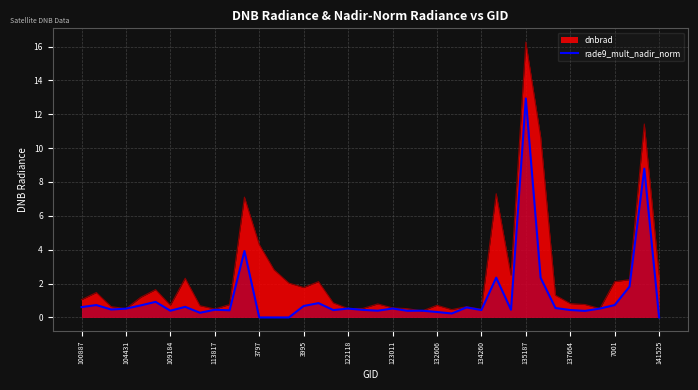

Which series has the widest spread of values?

dnbrad